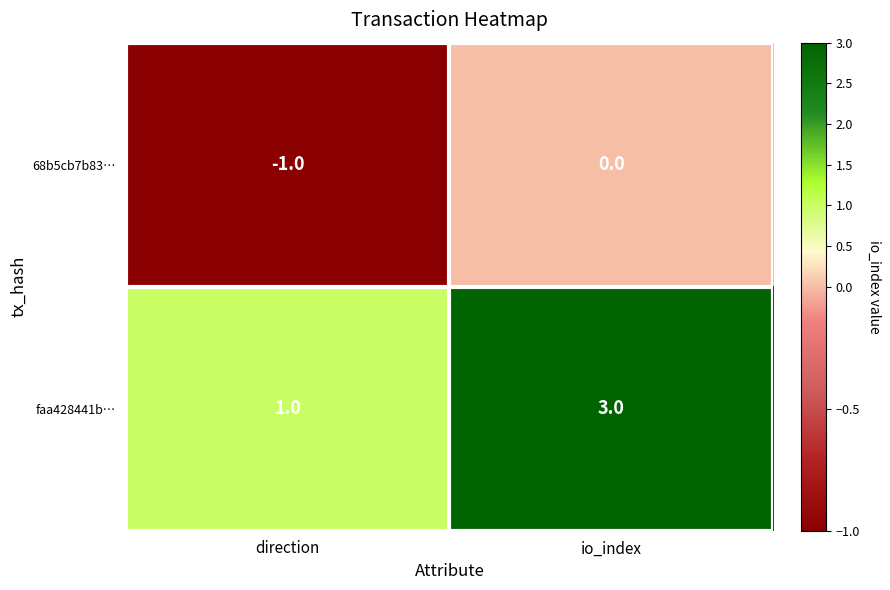

What is the total value across all series at io_index?

3